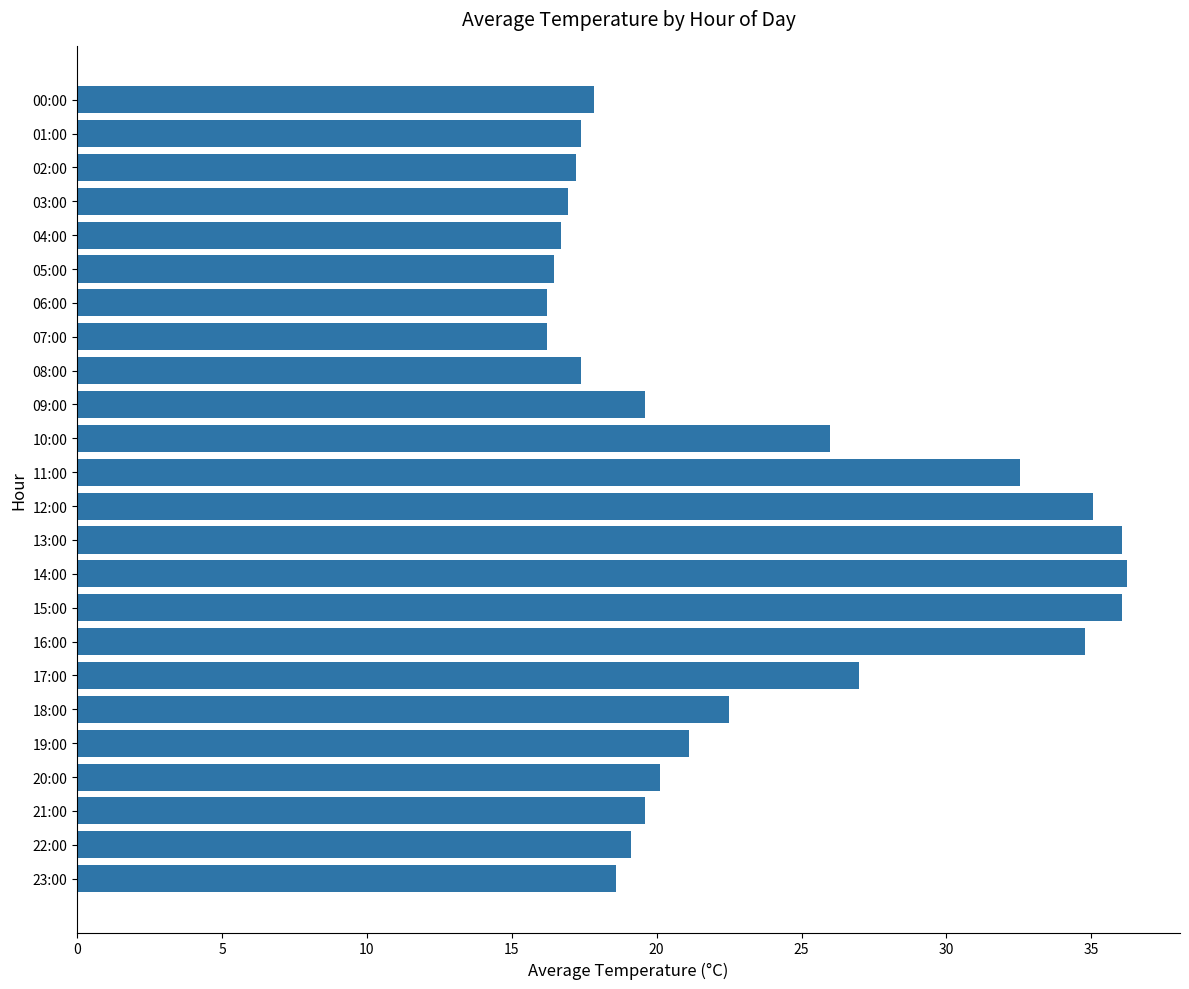

What is the difference between the values at 01:00 and 19:00?

3.7